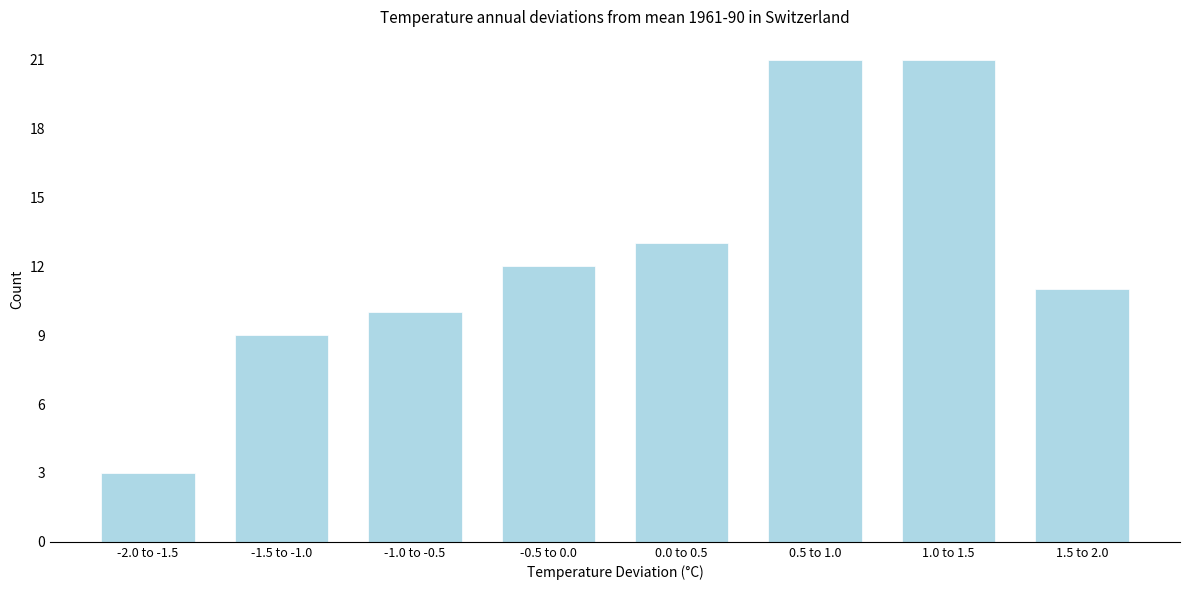

Reading left to right, list all the values displayed in this chart.

3	9	10	12	13	21	21	11